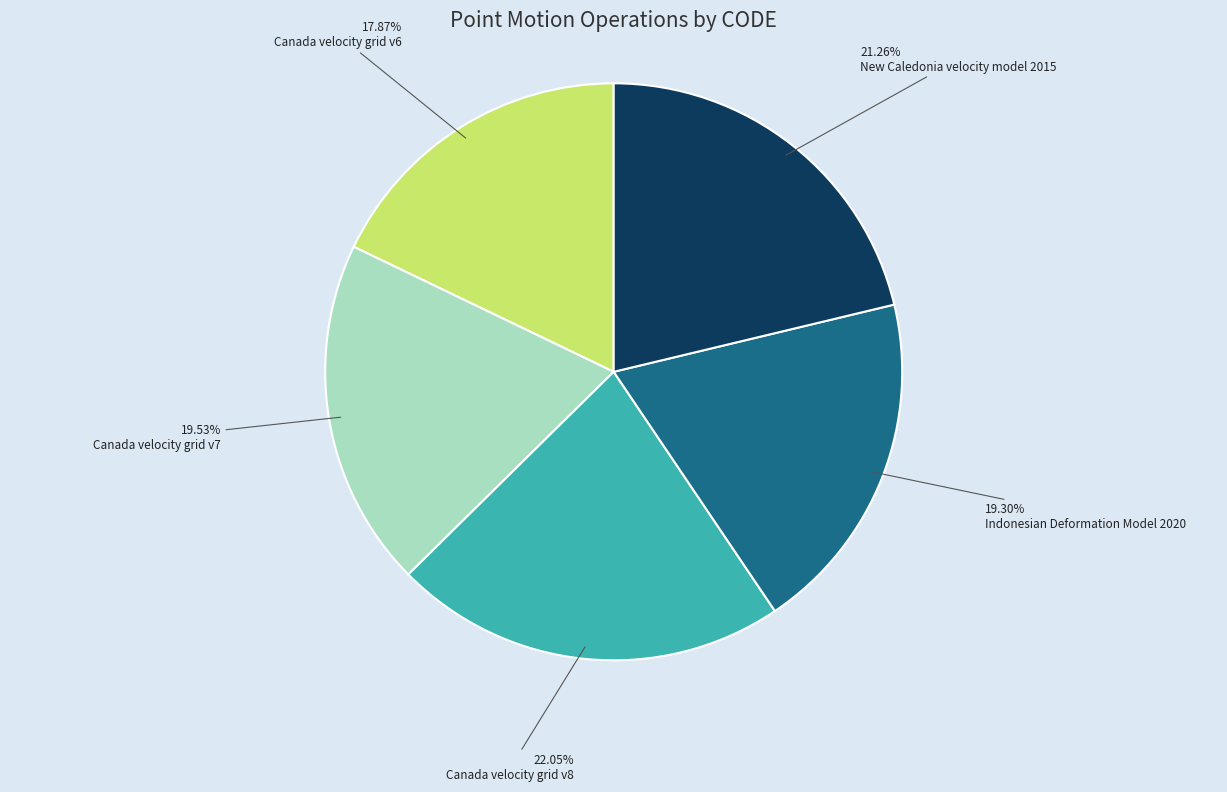

Is the sum of Indonesian Deformation Model 2020 and Canada velocity grid v6 greater than half?

No